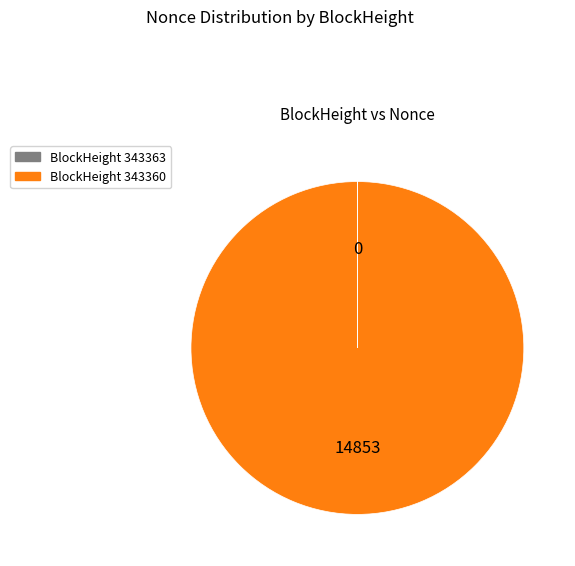

Does any single category account for the majority?

Yes